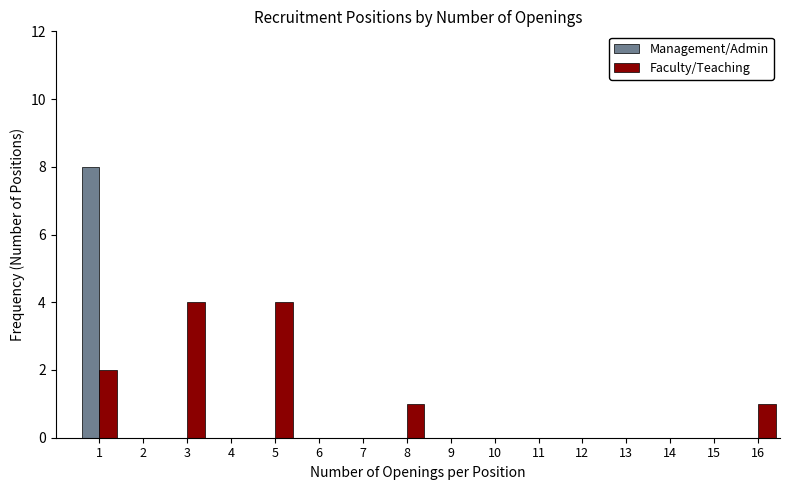

What is the greatest value displayed?

8